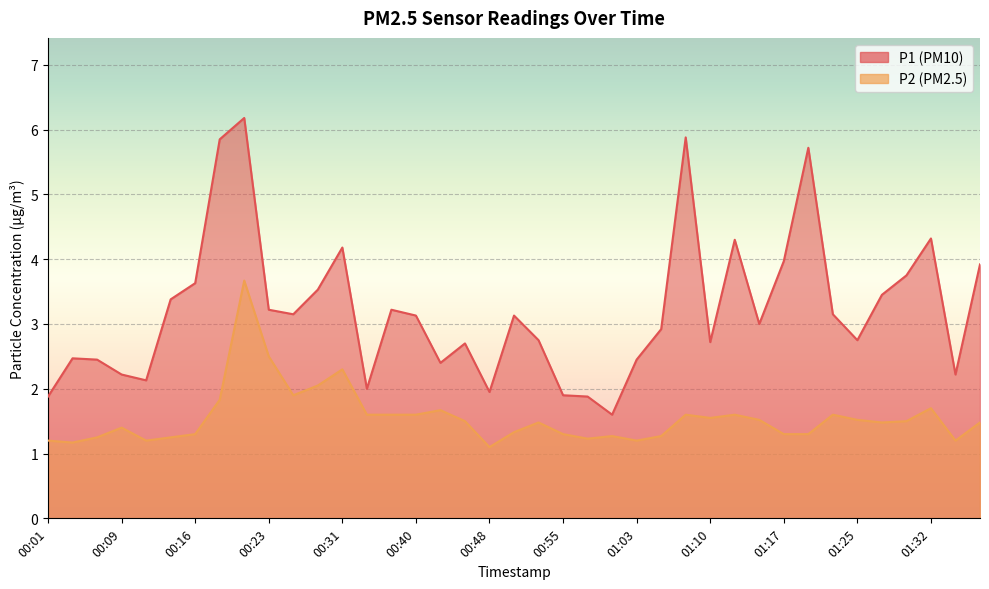

What is the total value across all series at 00:01?

3.1